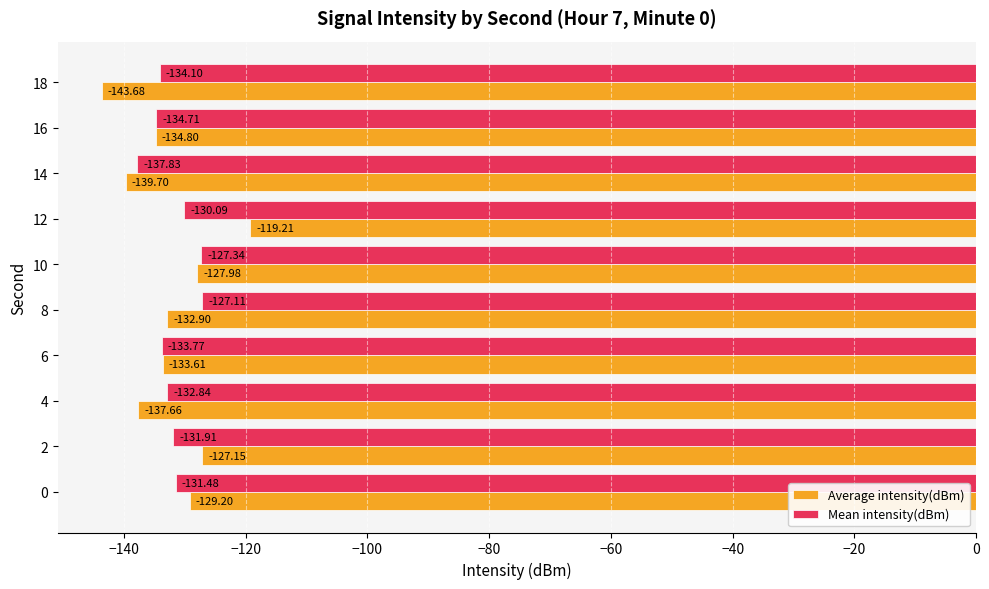

How many data points does each series have?

10